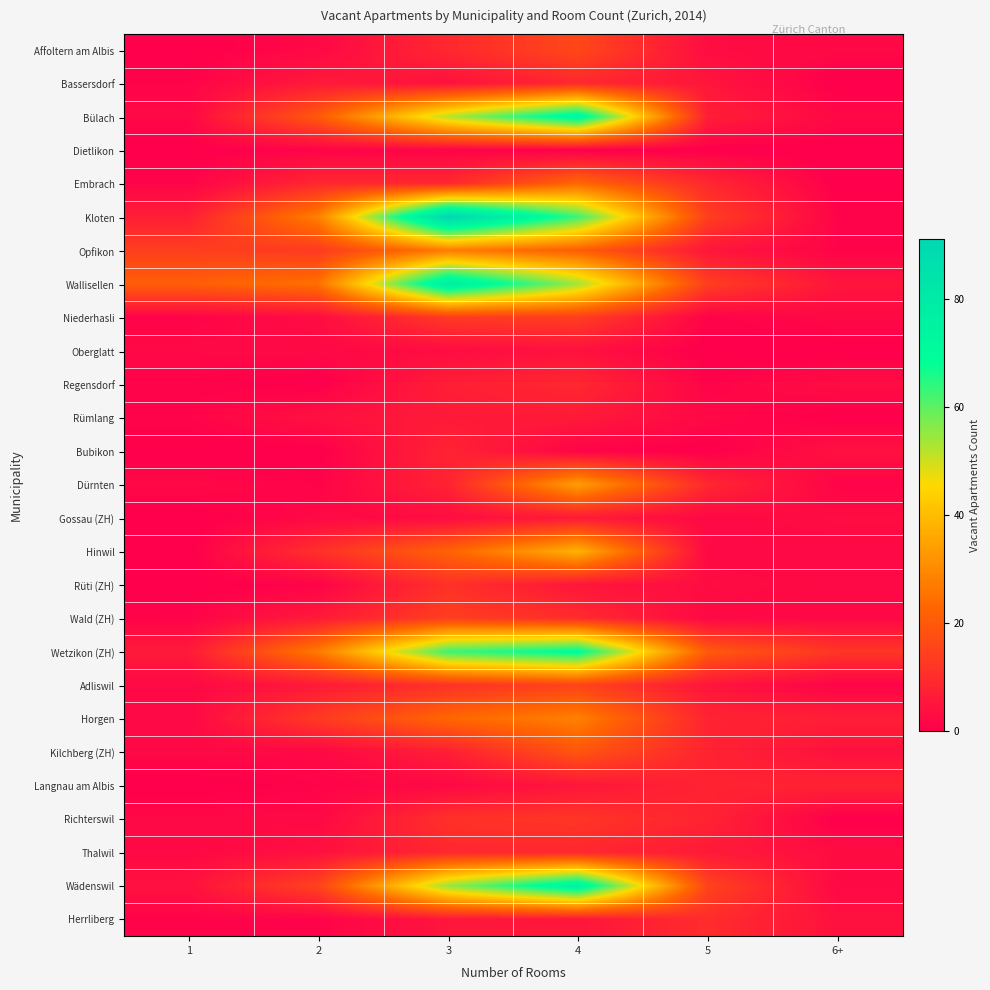

At which category does the chart reach its peak across all series?

3